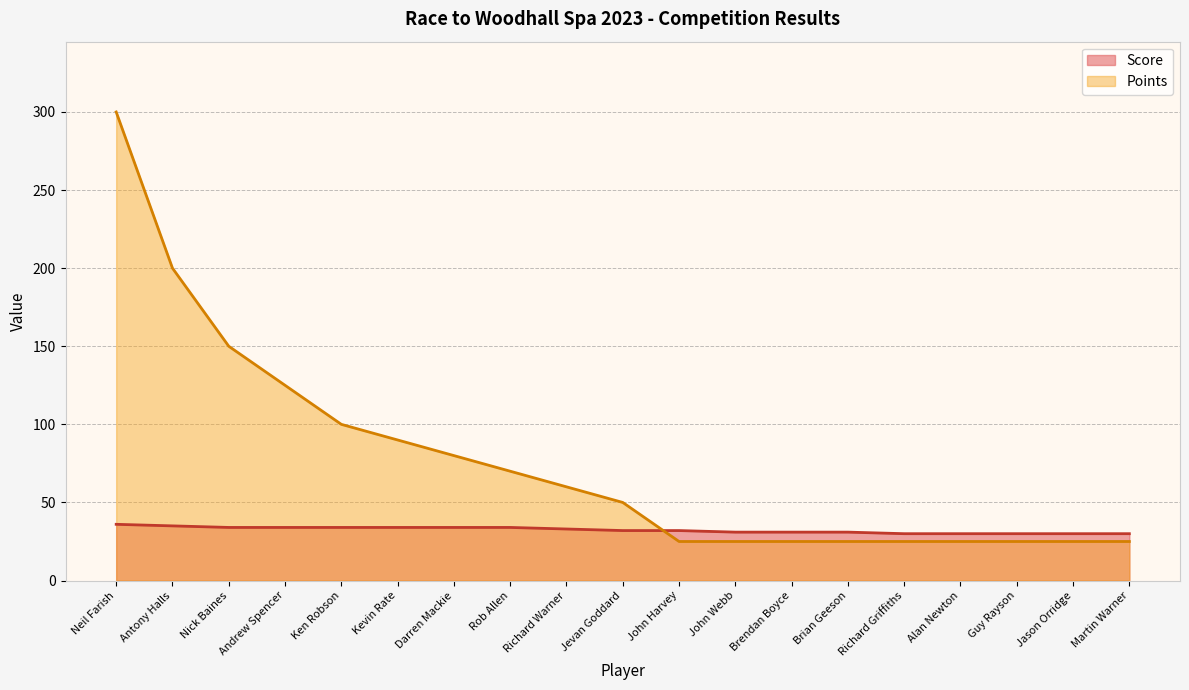

Which series has the largest total across all categories?

Points